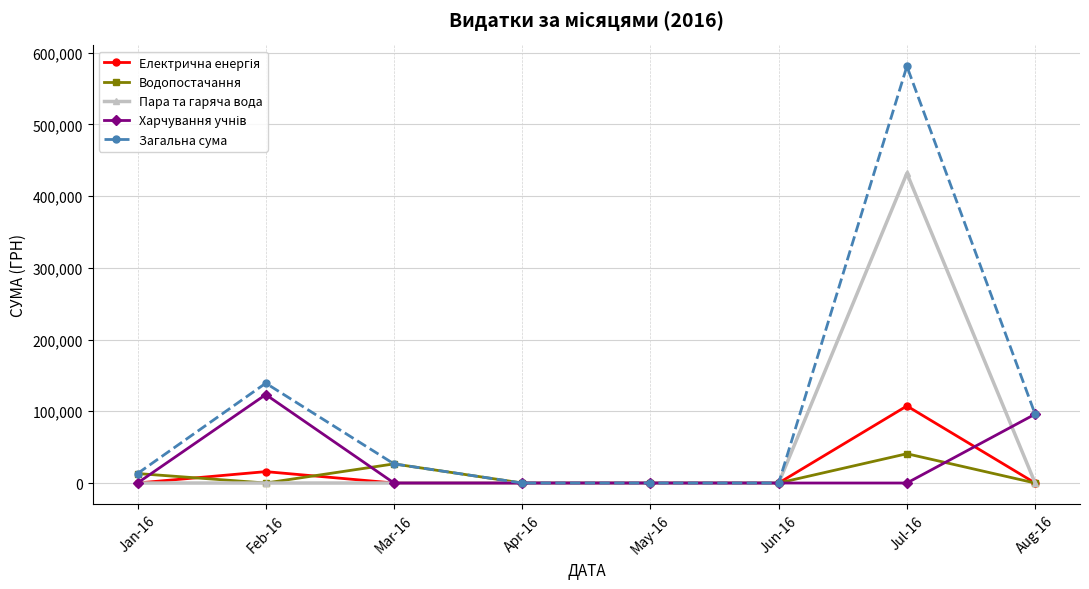

What is the maximum value for Пара та гаряча вода?

431688.1